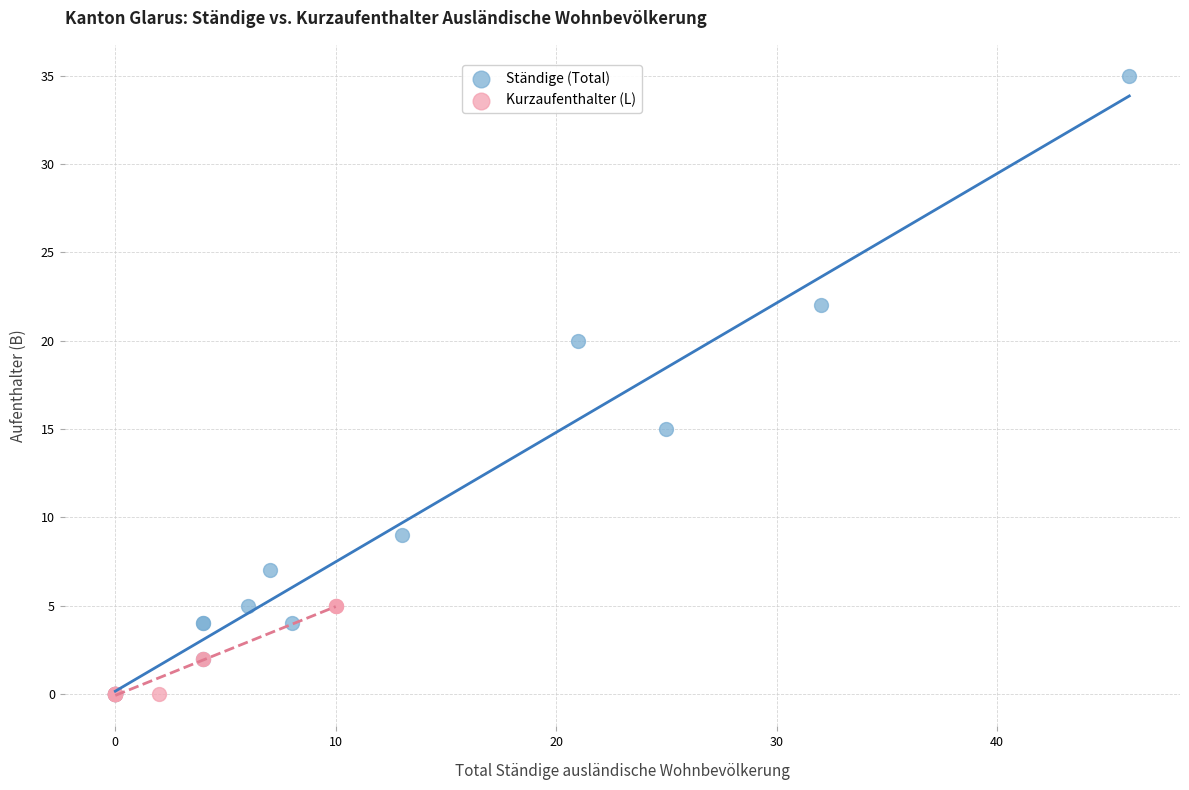

Which series has the largest Y range (max minus min)?

Ständige (Total)